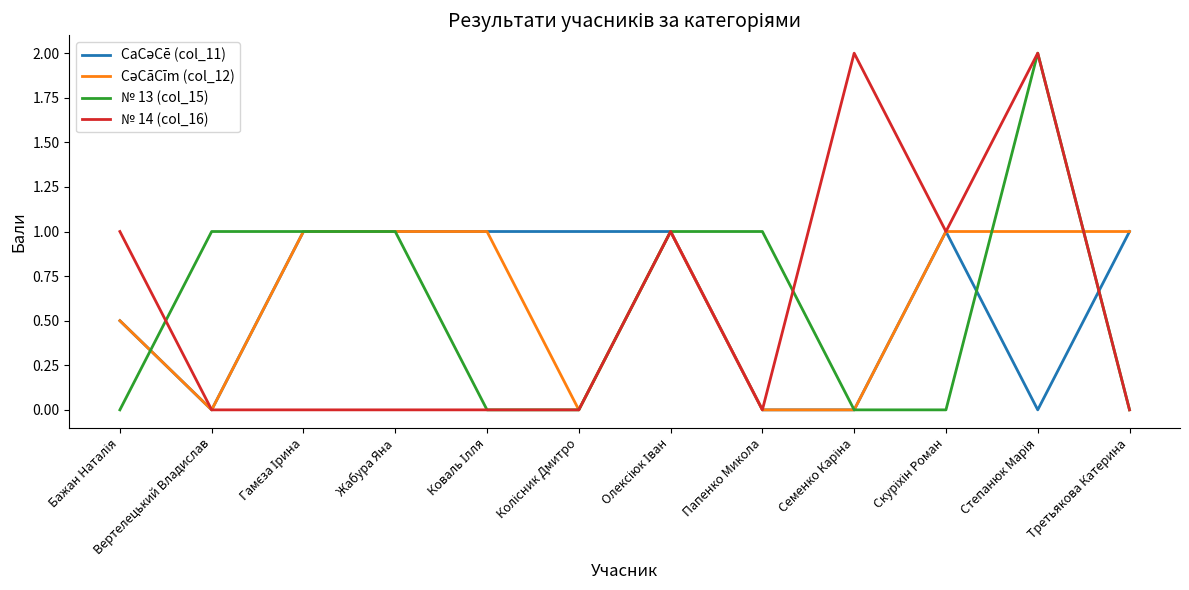

What is the maximum value shown in the chart?

2.0